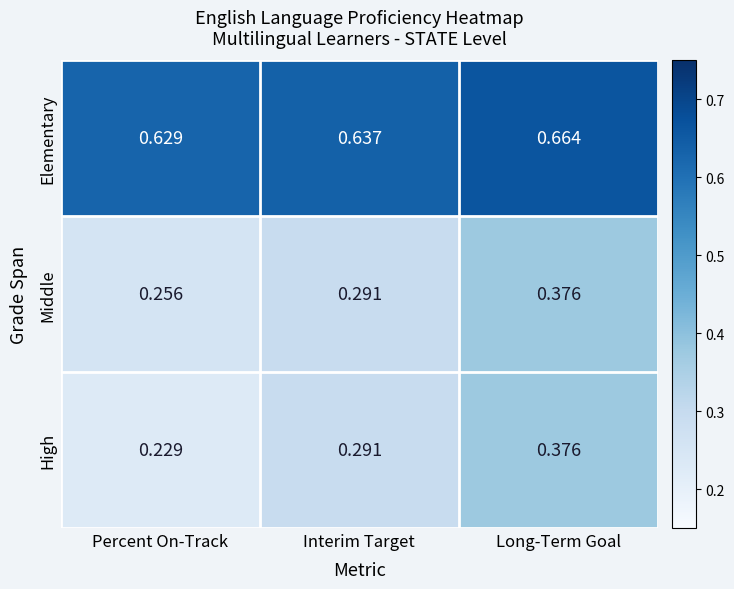

What is the total value across all series at Percent On-Track?

1.1